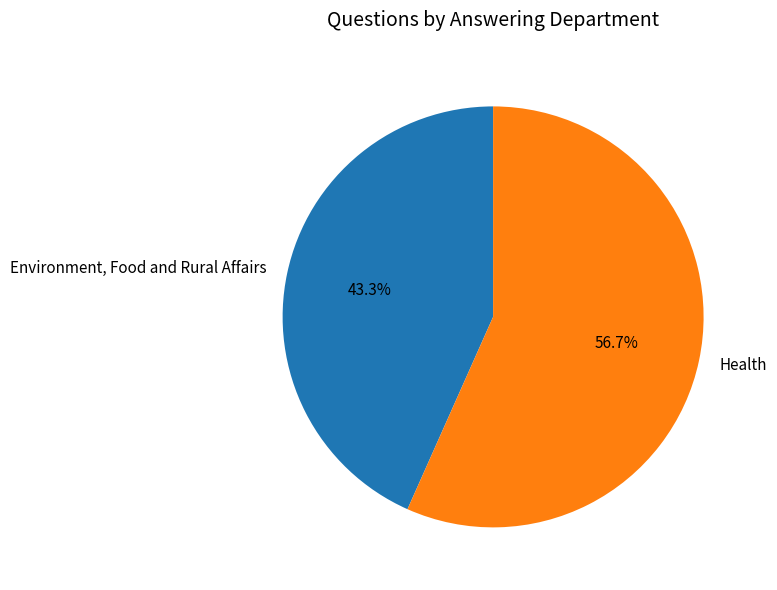

True or false: Health accounts for 57% of the total.

True